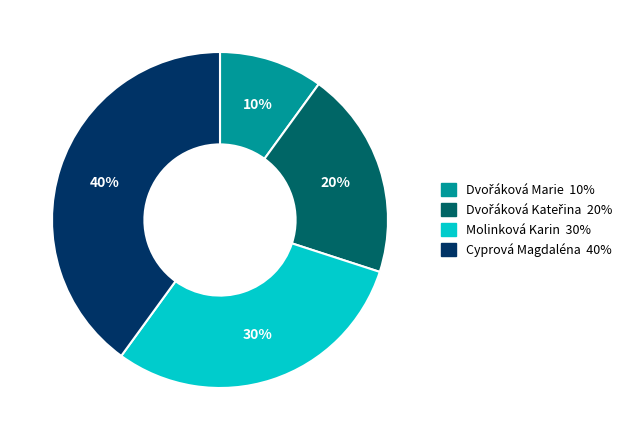

The Molinková Karin slice represents 23% of the pie. True or false?

False